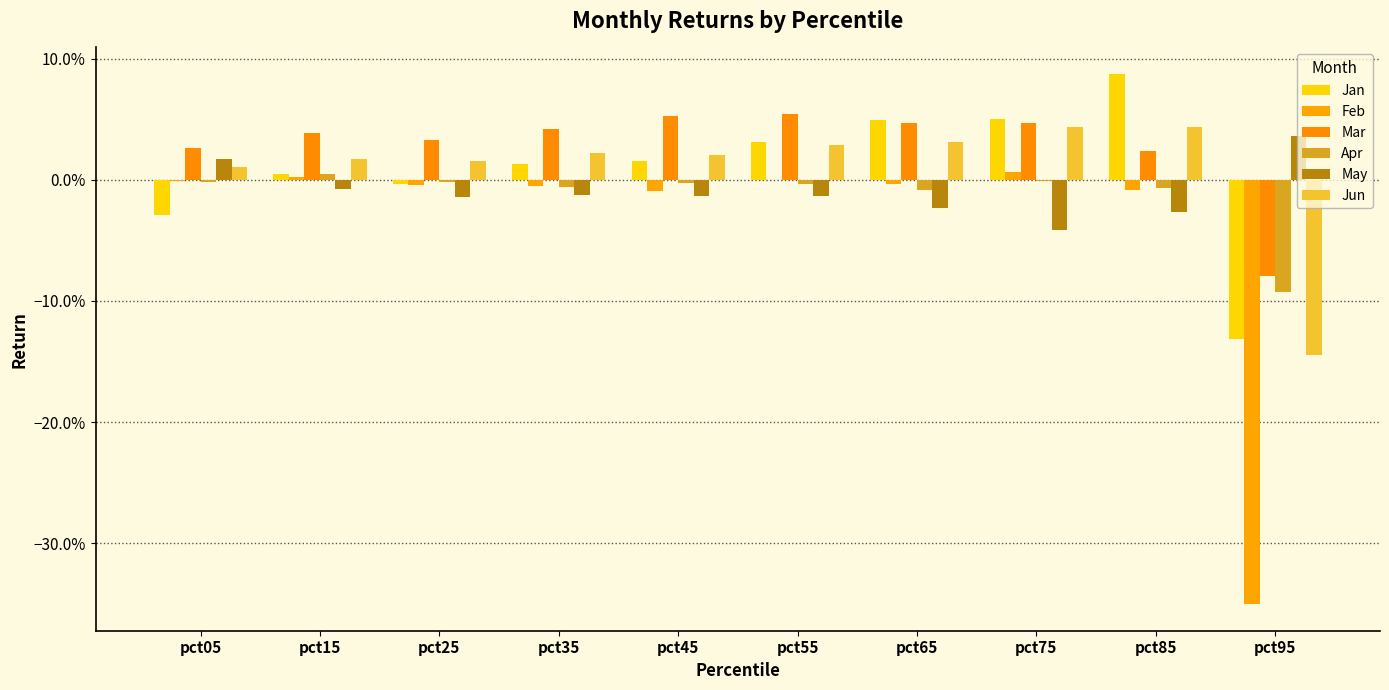

Are the bars grouped side by side (vs. stacked)?

Yes